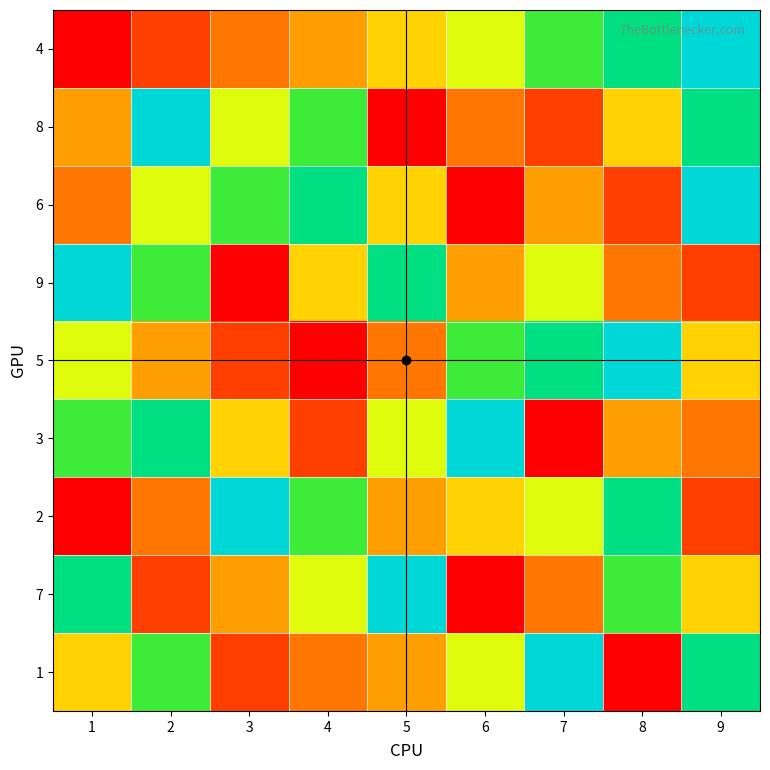

Reading left to right, what are all the values shown in this chart?

4: 1=1	2=2	3=3	4=4	5=5	6=6	7=7	8=8	9=9
8: 1=4	2=9	3=6	4=7	5=1	6=3	7=2	8=5	9=8
6: 1=3	2=6	3=7	4=8	5=5	6=1	7=4	8=2	9=9
9: 1=9	2=7	3=1	4=5	5=8	6=4	7=6	8=3	9=2
5: 1=6	2=4	3=2	4=1	5=3	6=7	7=8	8=9	9=5
3: 1=7	2=8	3=5	4=2	5=6	6=9	7=1	8=4	9=3
2: 1=1	2=3	3=9	4=7	5=4	6=5	7=6	8=8	9=2
7: 1=8	2=2	3=4	4=6	5=9	6=1	7=3	8=7	9=5
1: 1=5	2=7	3=2	4=3	5=4	6=6	7=9	8=1	9=8